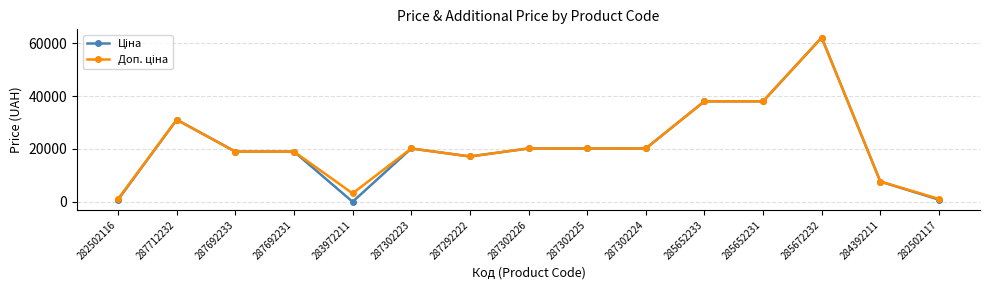

At how many categories does at least one series exceed 33500?

3